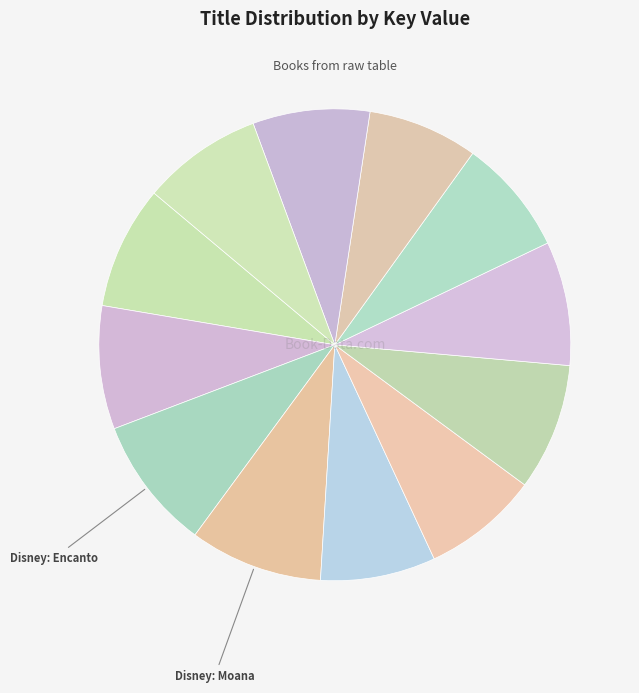

Rank the categories by value from lowest to highest.

Tim Possible, Dungeoneer Adventures 3, eXpets, Racc Pack, Quest of Danger, Looking Up, A to Z of Ocean Life, Endangered Wildlife, Maple's Theory of Fun, Biggest Secret Ever!, Disney: Encanto, Disney: Moana